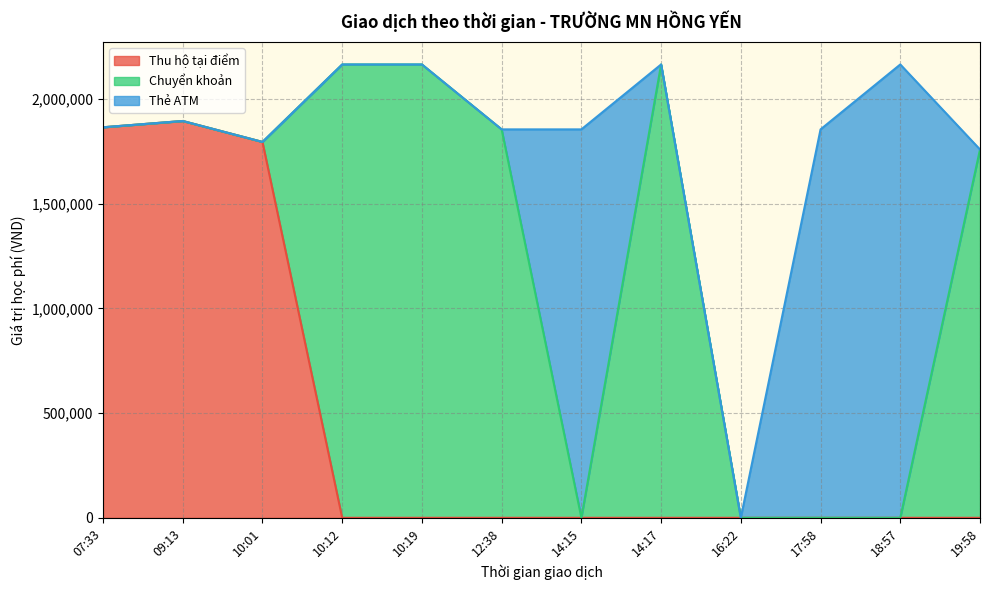

Between which two adjacent categories do Thẻ ATM and Chuyển khoản first intersect?

12:38 and 14:15